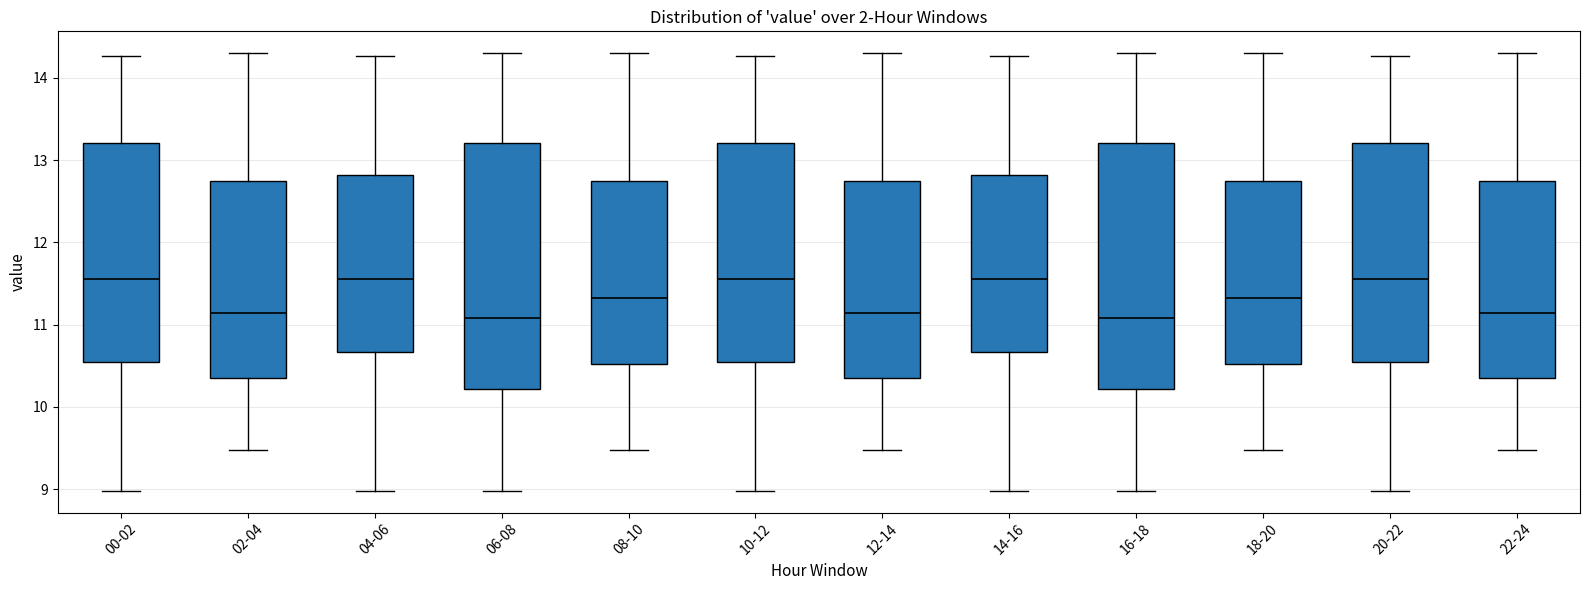

Reading left to right, transcribe this box plot: for each box, give where its median line is, the range the box spans, and where its two whiskers end, as read against the y-axis. The values are not printed on the chart, so give them approximately, as read against the axis.

00-02: median 11.6, box 10.5 to 13.2, whiskers 9.0 to 14.3
02-04: median 11.1, box 10.4 to 12.8, whiskers 9.5 to 14.3
04-06: median 11.6, box 10.7 to 12.8, whiskers 9.0 to 14.3
06-08: median 11.1, box 10.2 to 13.2, whiskers 9.0 to 14.3
08-10: median 11.3, box 10.5 to 12.8, whiskers 9.5 to 14.3
10-12: median 11.6, box 10.5 to 13.2, whiskers 9.0 to 14.3
12-14: median 11.1, box 10.4 to 12.8, whiskers 9.5 to 14.3
14-16: median 11.6, box 10.7 to 12.8, whiskers 9.0 to 14.3
16-18: median 11.1, box 10.2 to 13.2, whiskers 9.0 to 14.3
18-20: median 11.3, box 10.5 to 12.8, whiskers 9.5 to 14.3
20-22: median 11.6, box 10.5 to 13.2, whiskers 9.0 to 14.3
22-24: median 11.1, box 10.4 to 12.8, whiskers 9.5 to 14.3